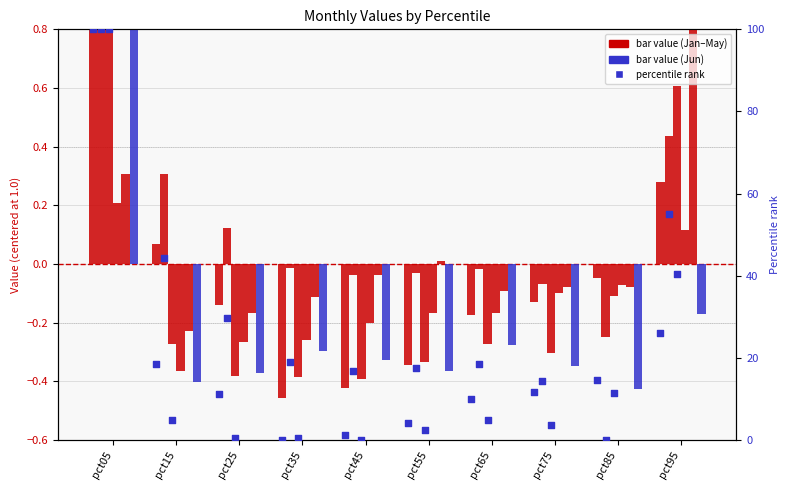

At how many categories does at least one series exceed 90?

1